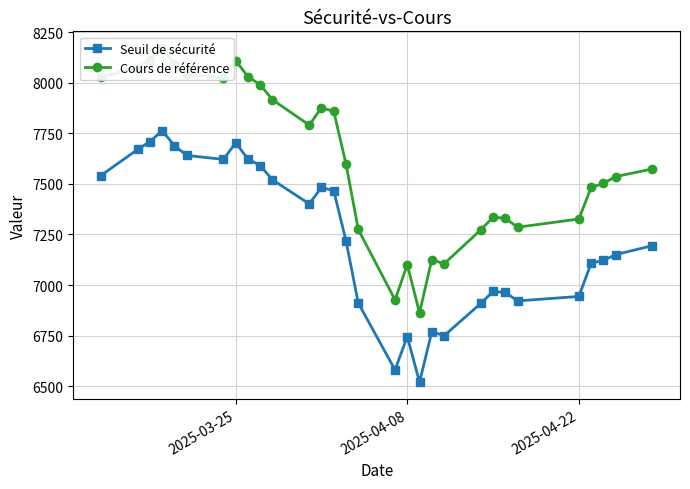

True or false: Cours de référence and Seuil de sécurité intersect in this chart.

False